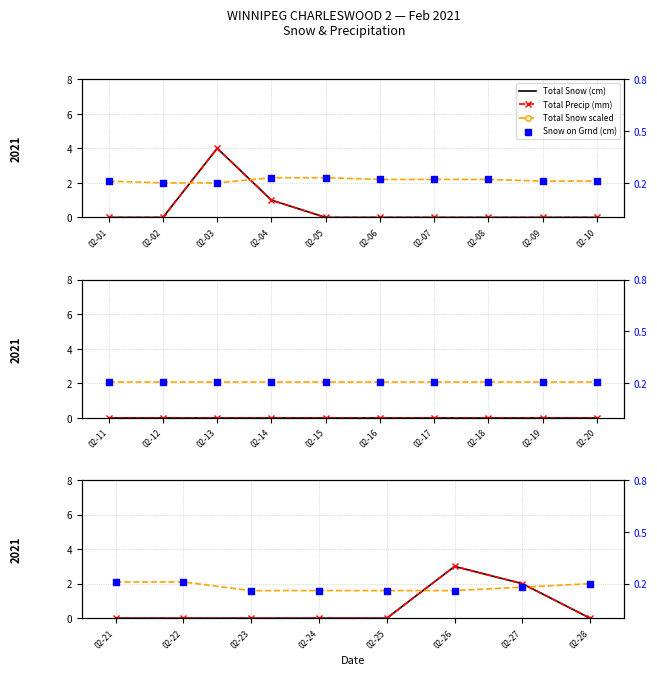

Which series has the widest spread of Y values?

Total Snow (cm)